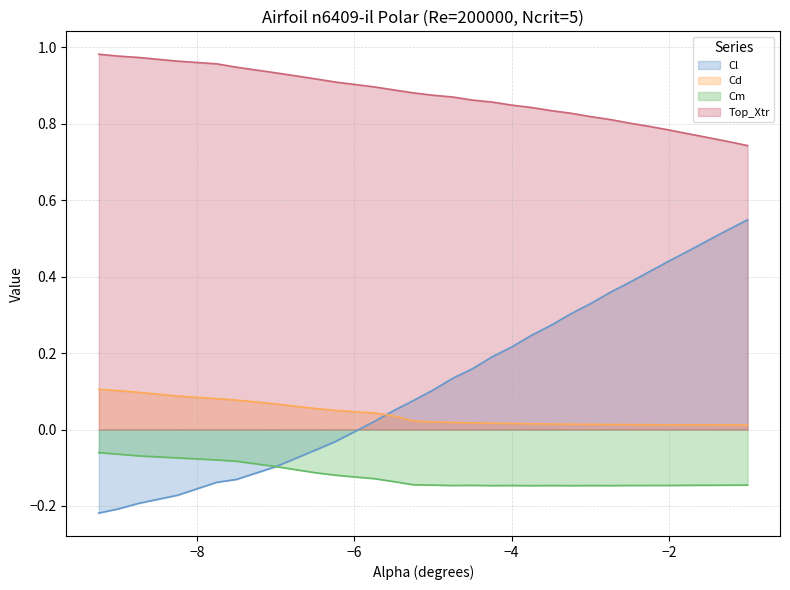

Which series has the largest total across all categories?

Top_Xtr